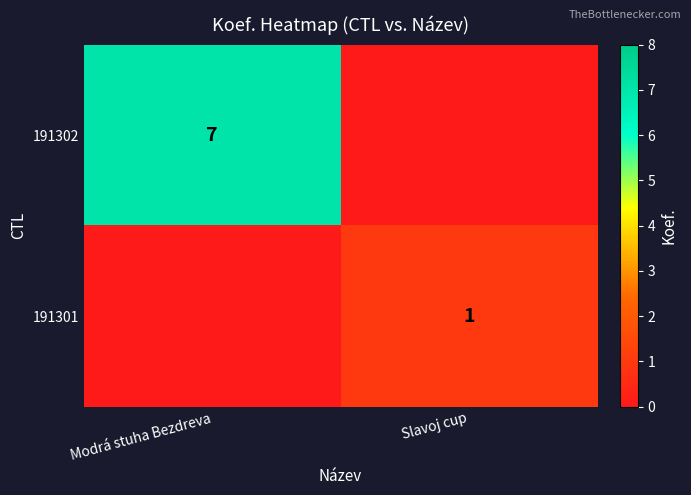

Is the value of 191302 at Modrá stuha Bezdreva greater than the value of 191301 at Slavoj cup?

Yes